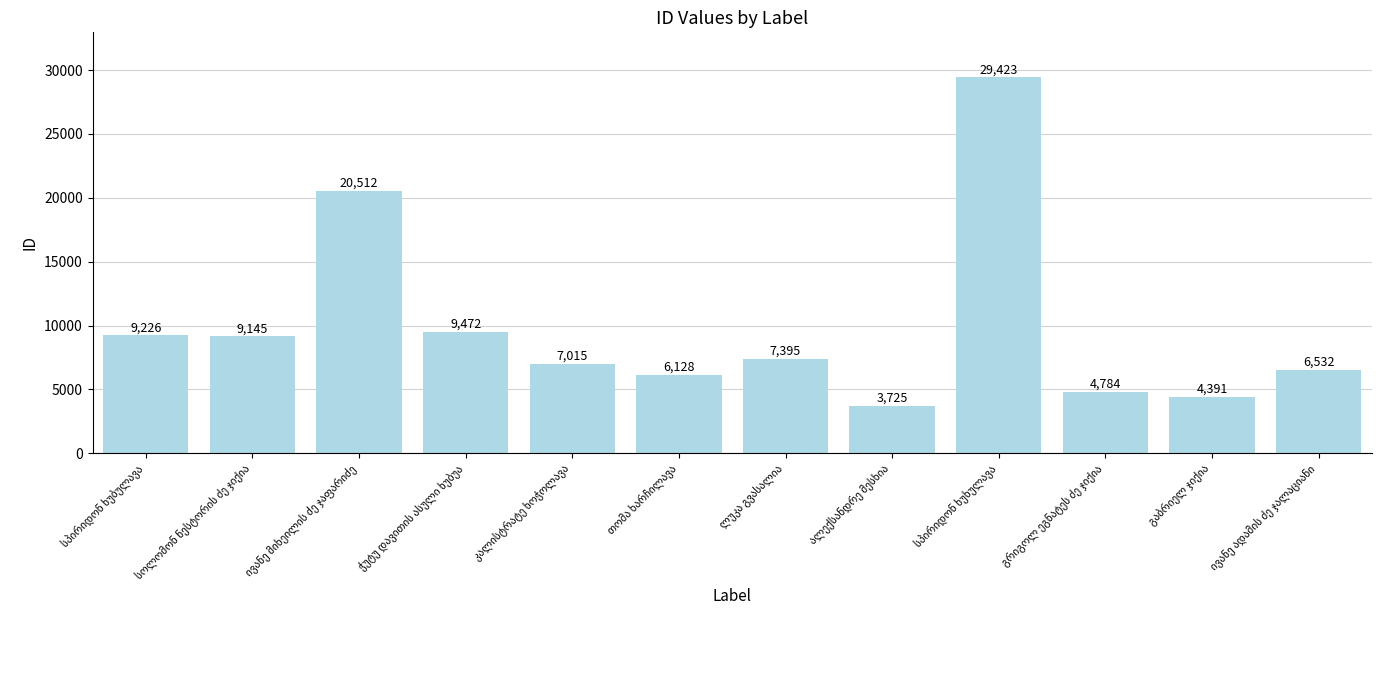

What is the difference between the second highest and second lowest values?

16121